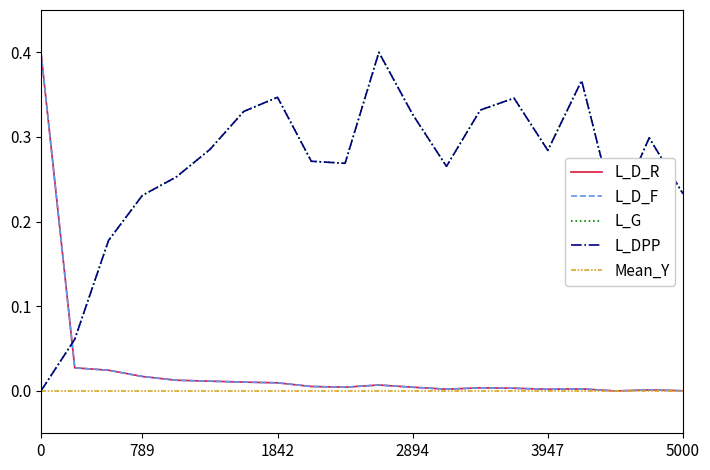

Does the chart display data point markers on the line(s)?

No